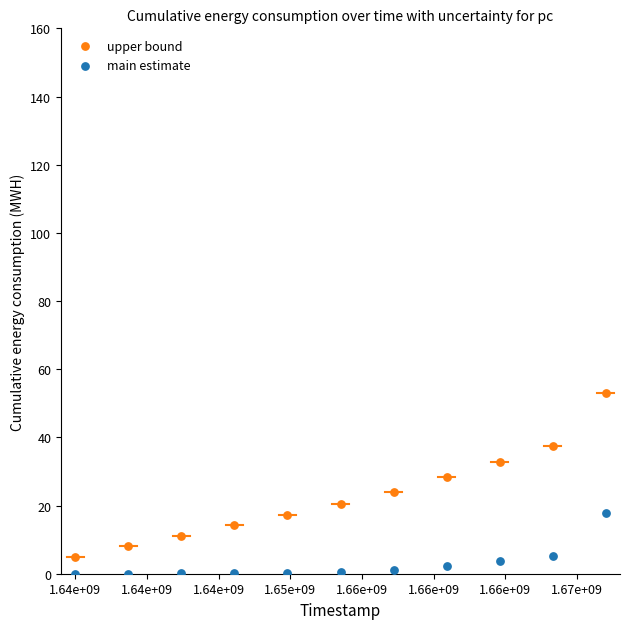

Which series reaches the minimum Y coordinate?

main estimate